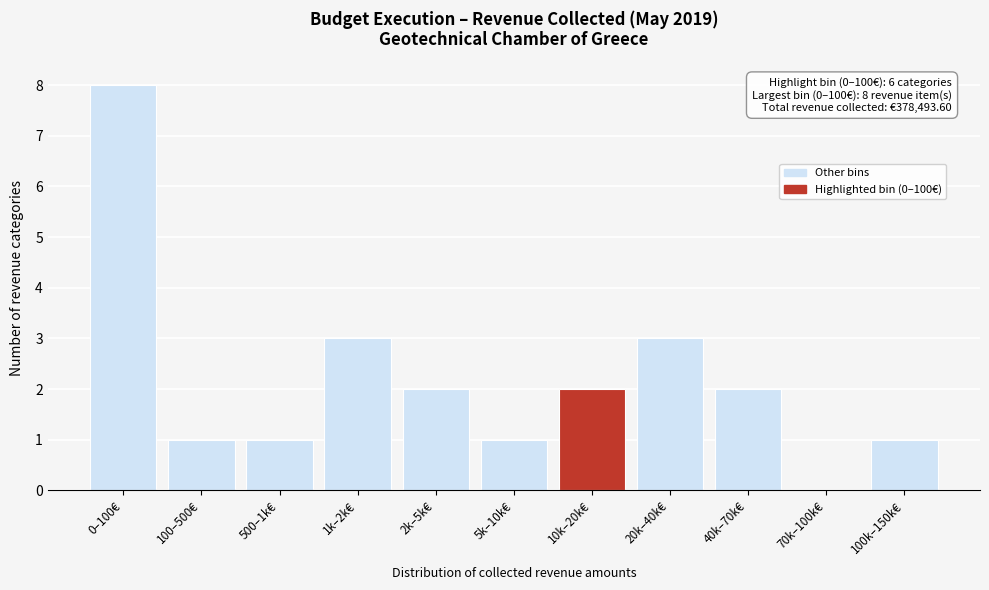

Reading left to right, transcribe all the data shown in this chart.

0–100€=8	100–500€=1	500–1k€=1	1k–2k€=3	2k–5k€=2	5k–10k€=1	10k–20k€=2	20k–40k€=3	40k–70k€=2	70k–100k€=0	100k–150k€=1